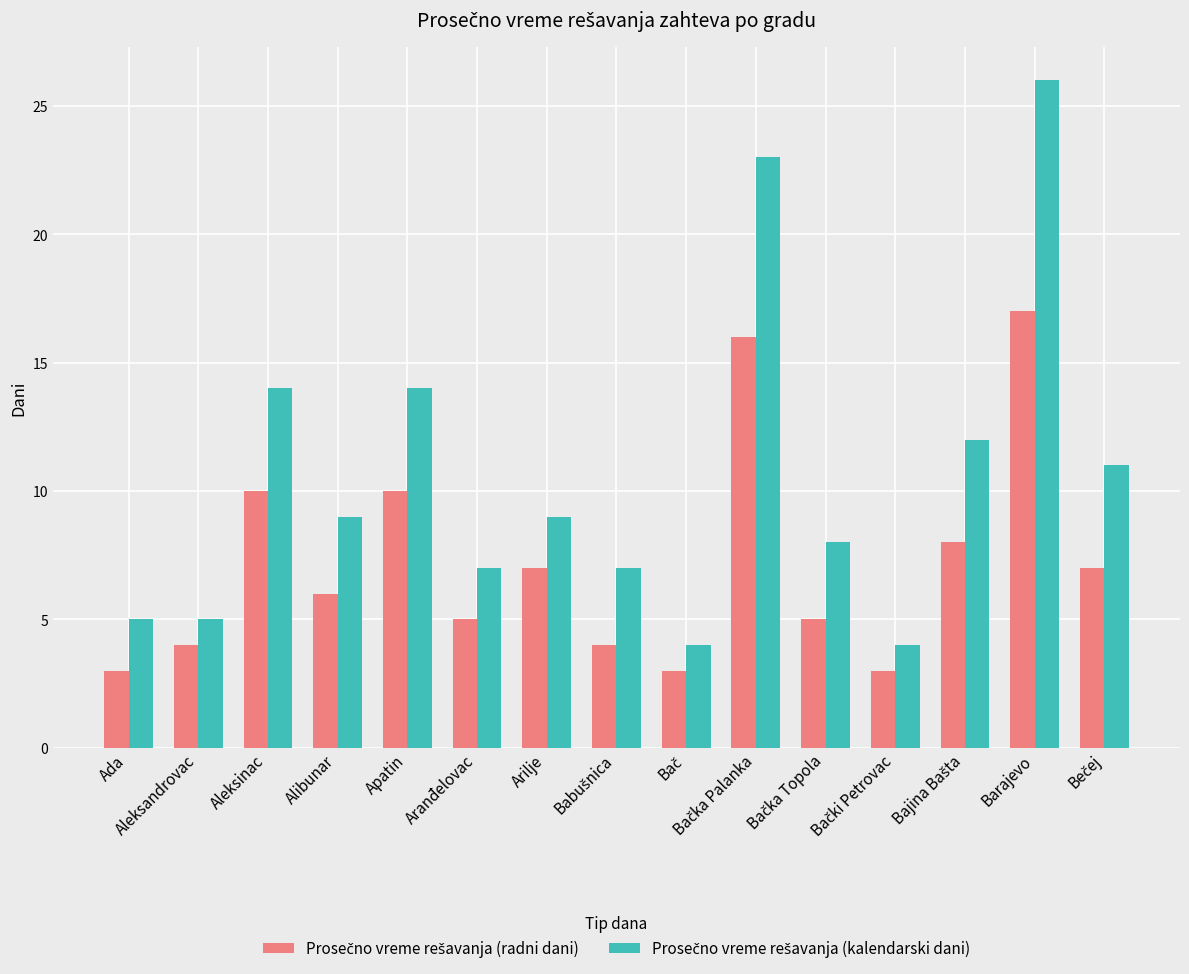

What is the difference between the highest and lowest values at Apatin?

4